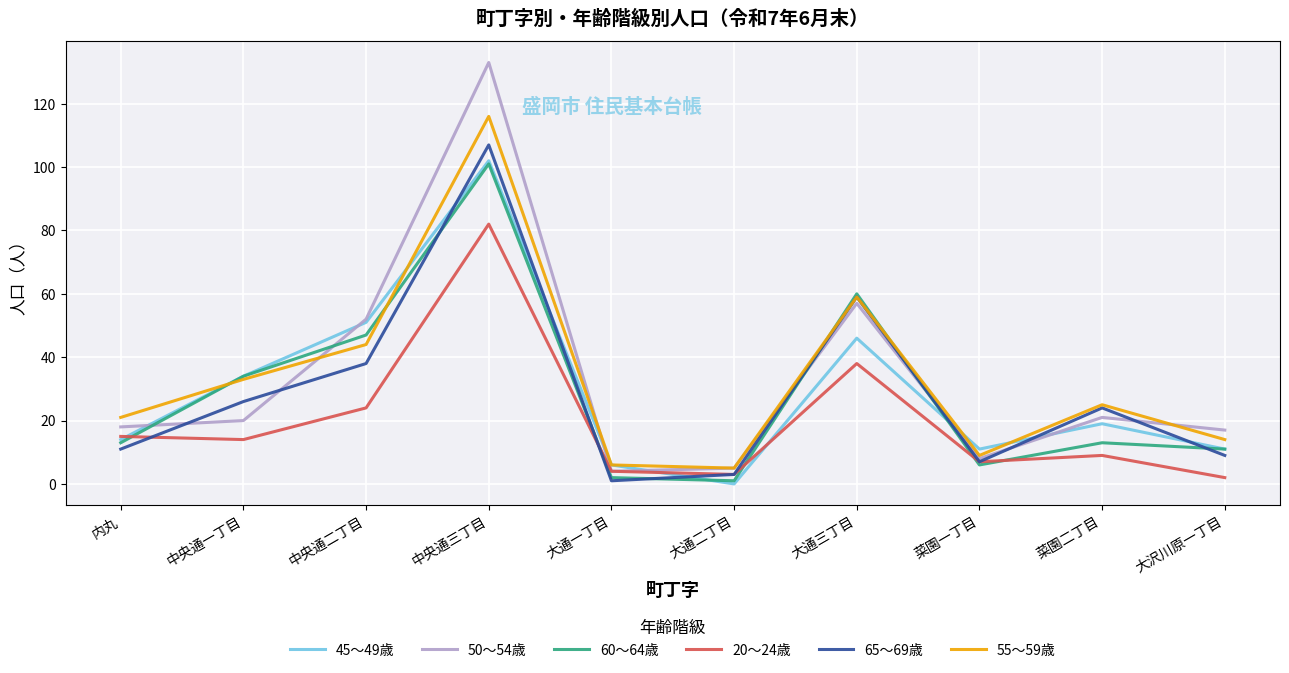

Which series changed the most between 大通一丁目 and 大沢川原一丁目?

50～54歳